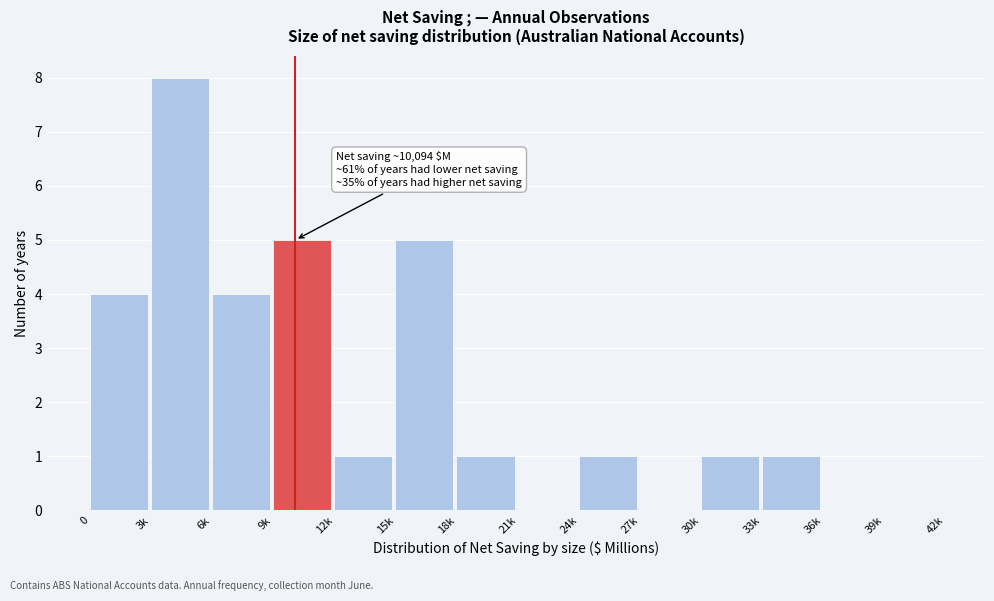

Reading right to left, what are all the values shown in this chart?

39k=0	36k=0	33k=1	30k=1	27k=0	24k=1	21k=0	18k=1	15k=5	12k=1	9k=5	6k=4	3k=8	0=4